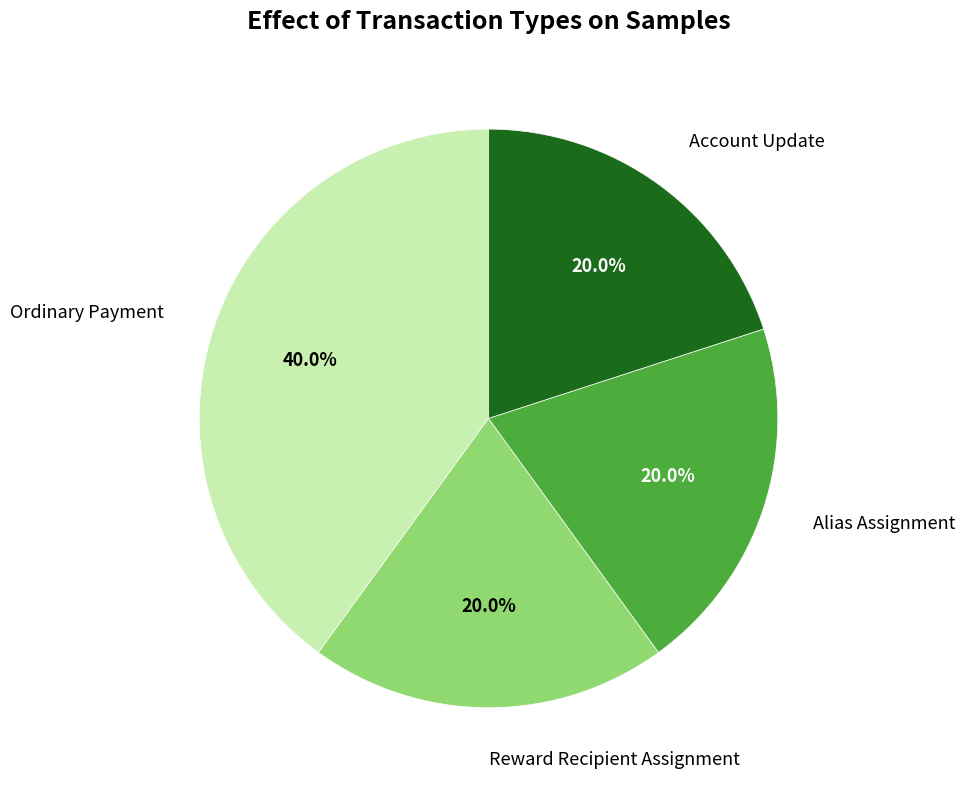

What percentage is the Account Update slice, to the nearest percent?

20%